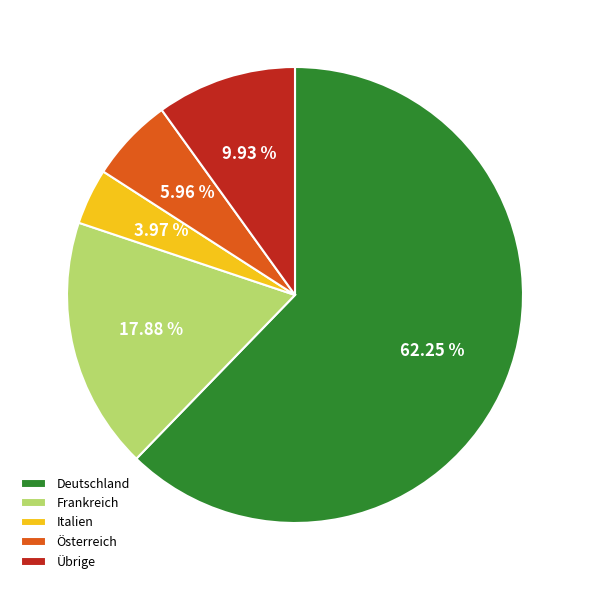

Approximately how many times larger is the value at Deutschland compared to Übrige?

6.3